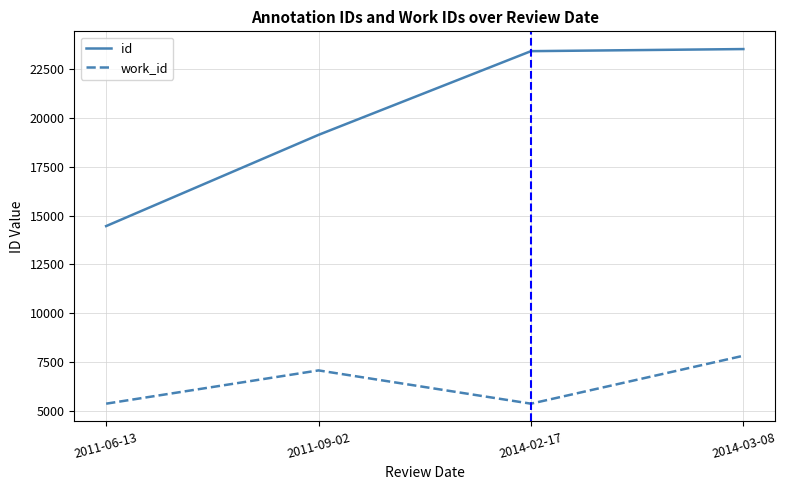

Which series has the largest range (max minus min)?

id